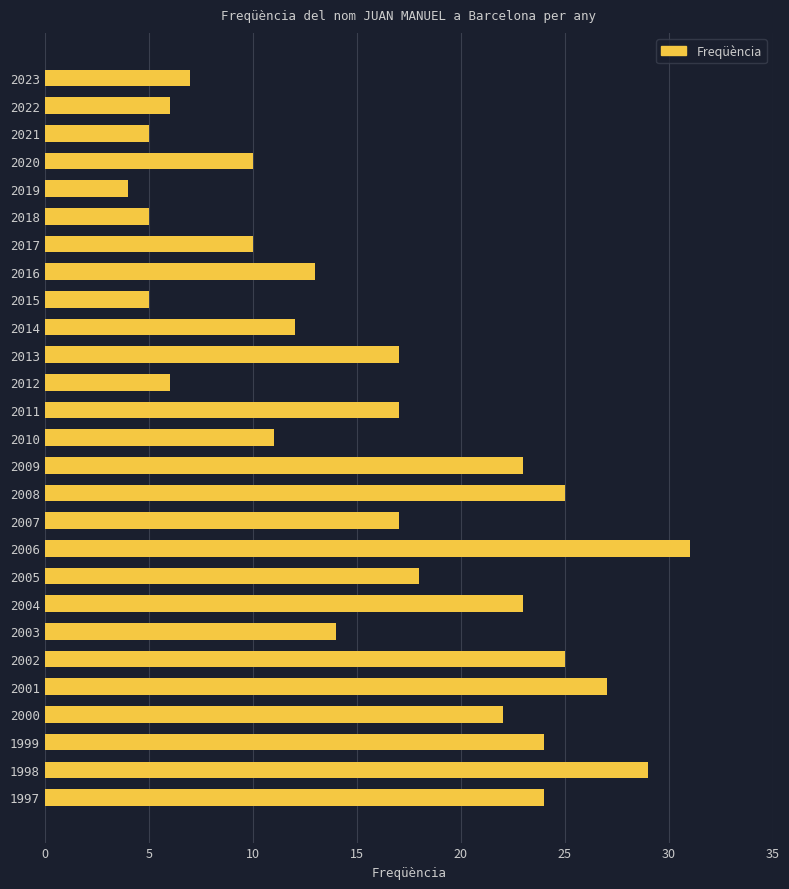

What is the minimum value shown in the chart?

4